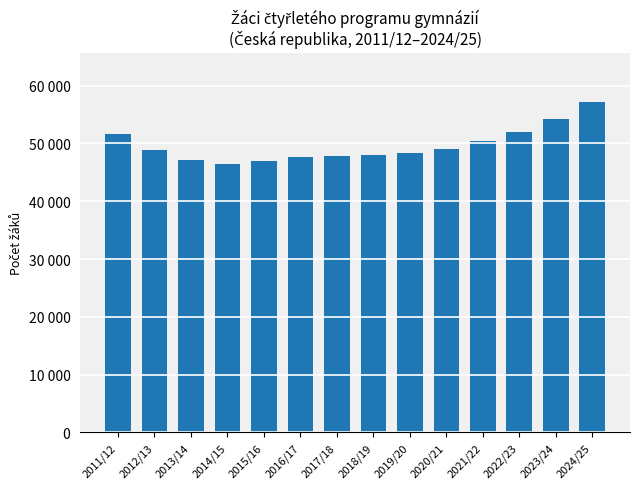

Rank the categories by value from lowest to highest.

2014/15, 2015/16, 2013/14, 2016/17, 2017/18, 2018/19, 2019/20, 2012/13, 2020/21, 2021/22, 2011/12, 2022/23, 2023/24, 2024/25